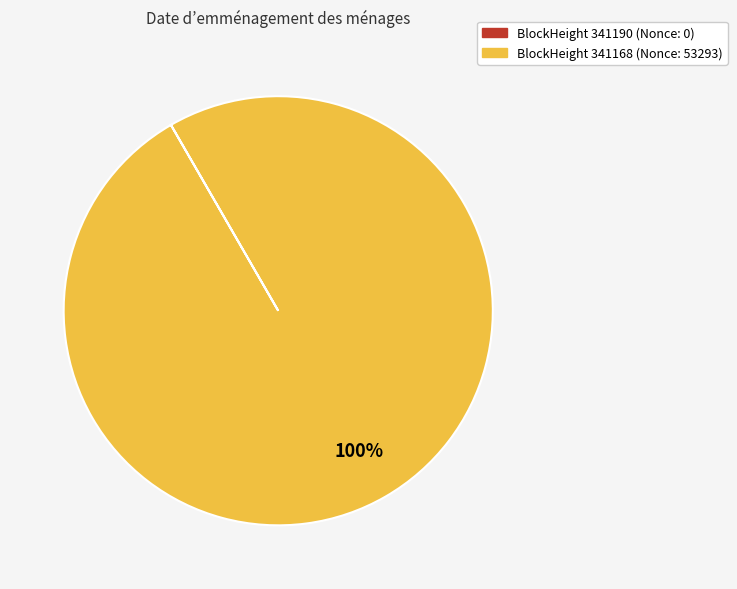

To the nearest percent, what is the average slice percentage?

50%